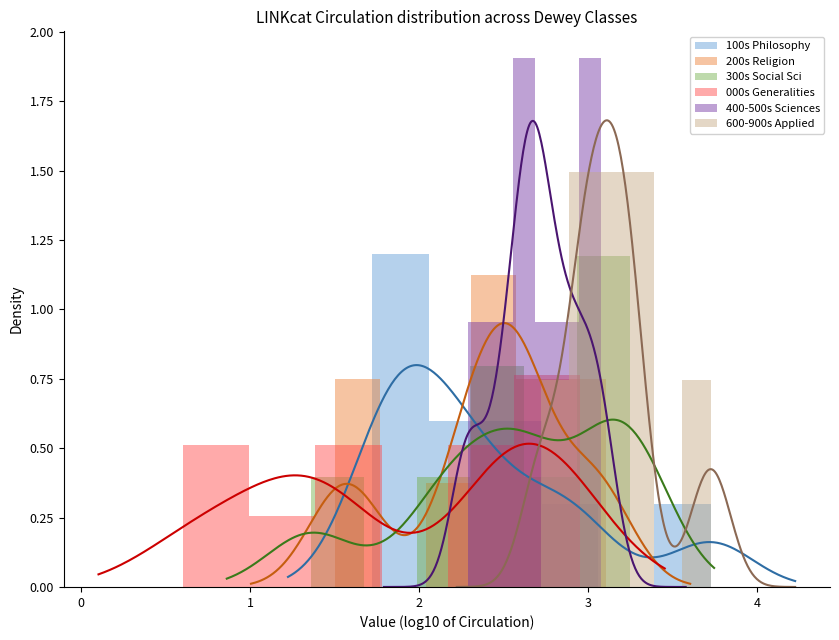

Count the number of categories in the chart.

6